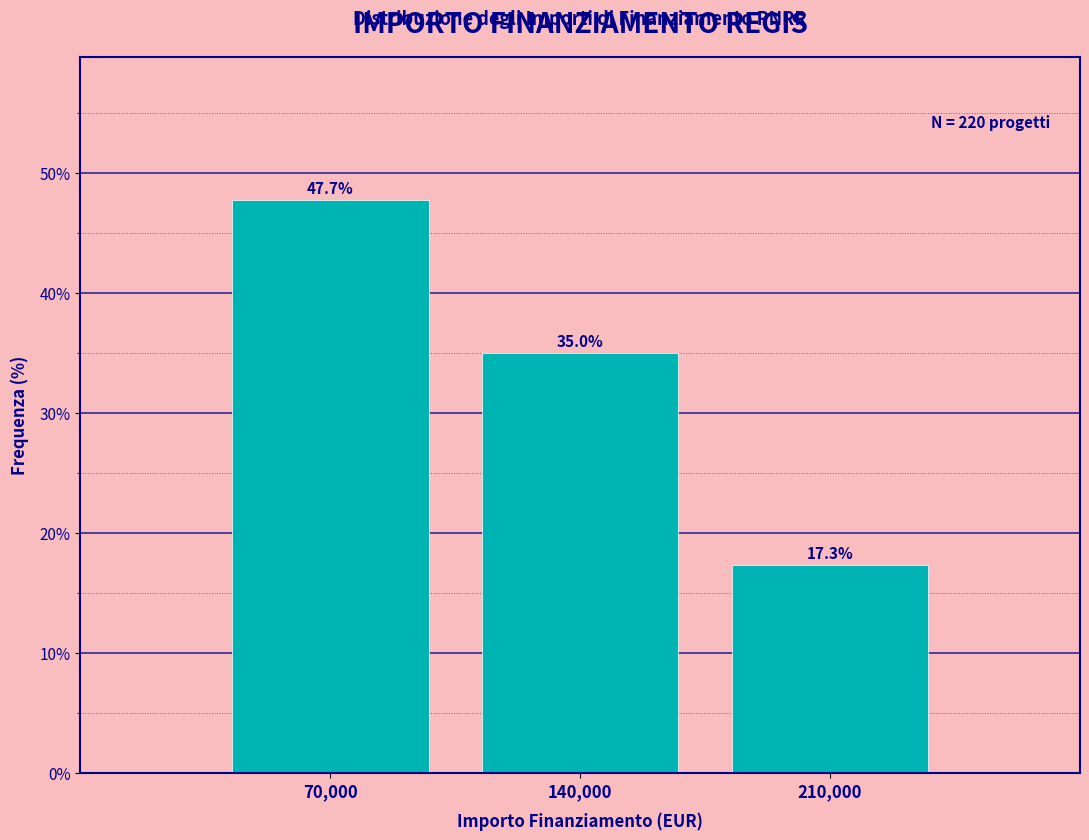

Reading left to right, list all the values displayed in this chart.

47.7	35.0	17.3